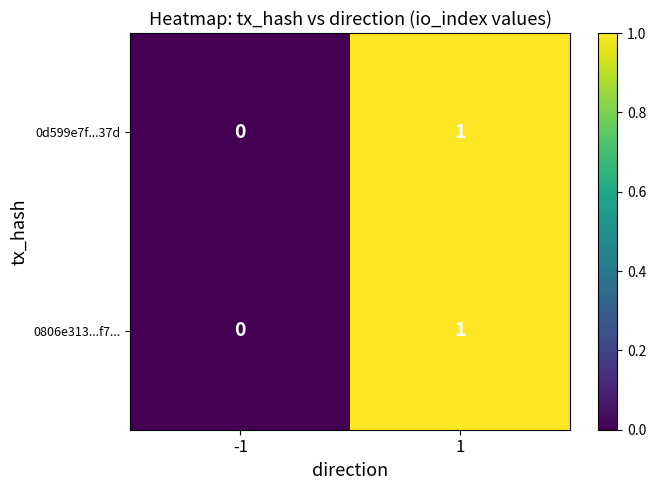

List the labels in order of 0d599e7f...37d value, smallest first.

-1, 1